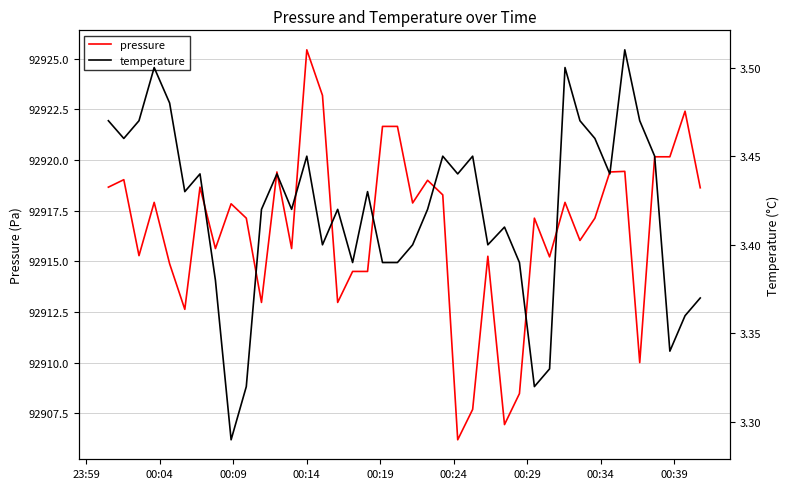

True or false: pressure and temperature intersect in this chart.

False